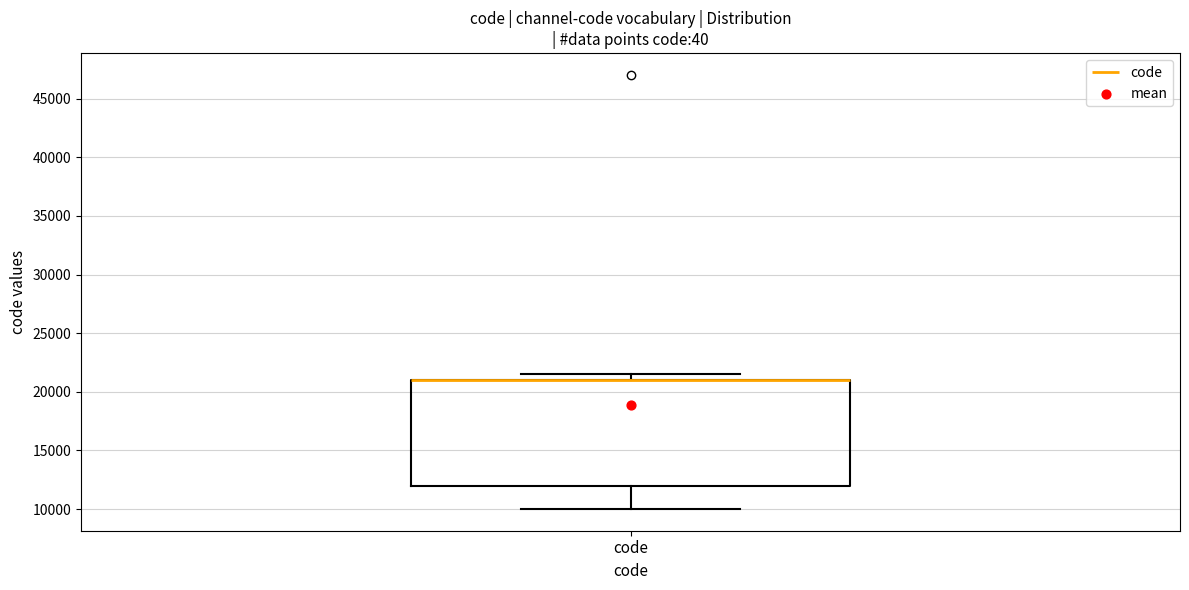

Read this box plot against the y-axis: the position of the median line, the range covered by the box, and the ends of both whiskers. The values are not printed on the chart, so give them approximately, as read against the axis.

median 21000 (drawn on the box's upper edge), box 12000 to 21000, whiskers 10000 to 21500